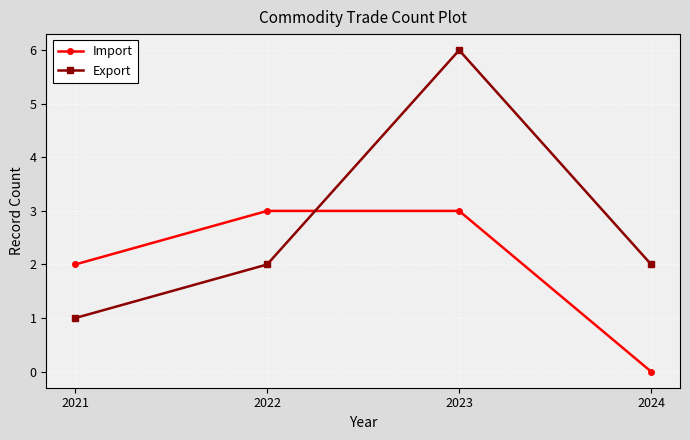

List the series in order of their peak value, lowest first.

Import, Export